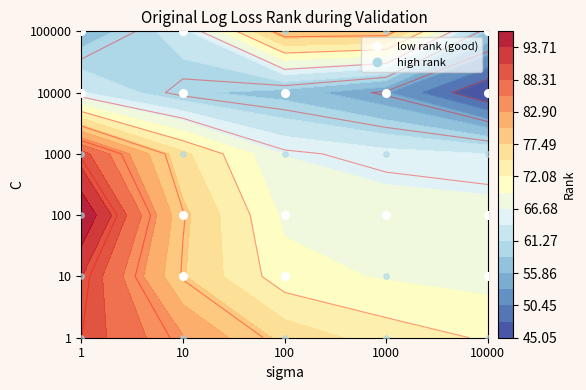

List the labels in order of 1000 value, largest first.

1, 1000, 10, 10000, 100